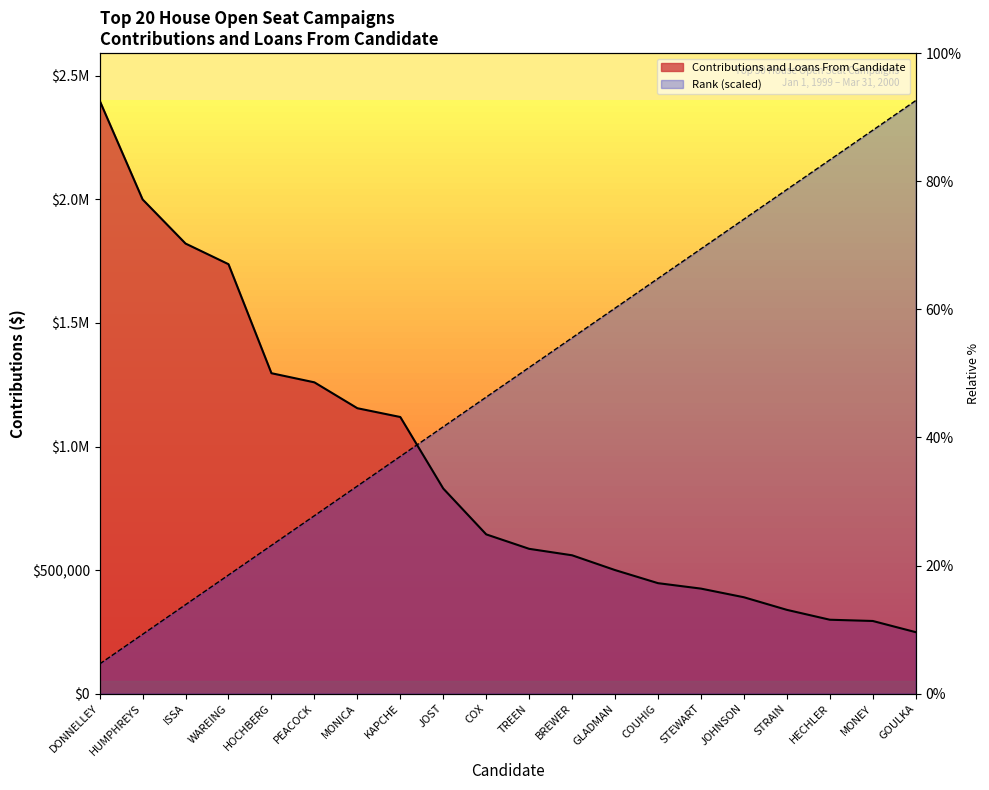

What is the smallest value displayed?

120000